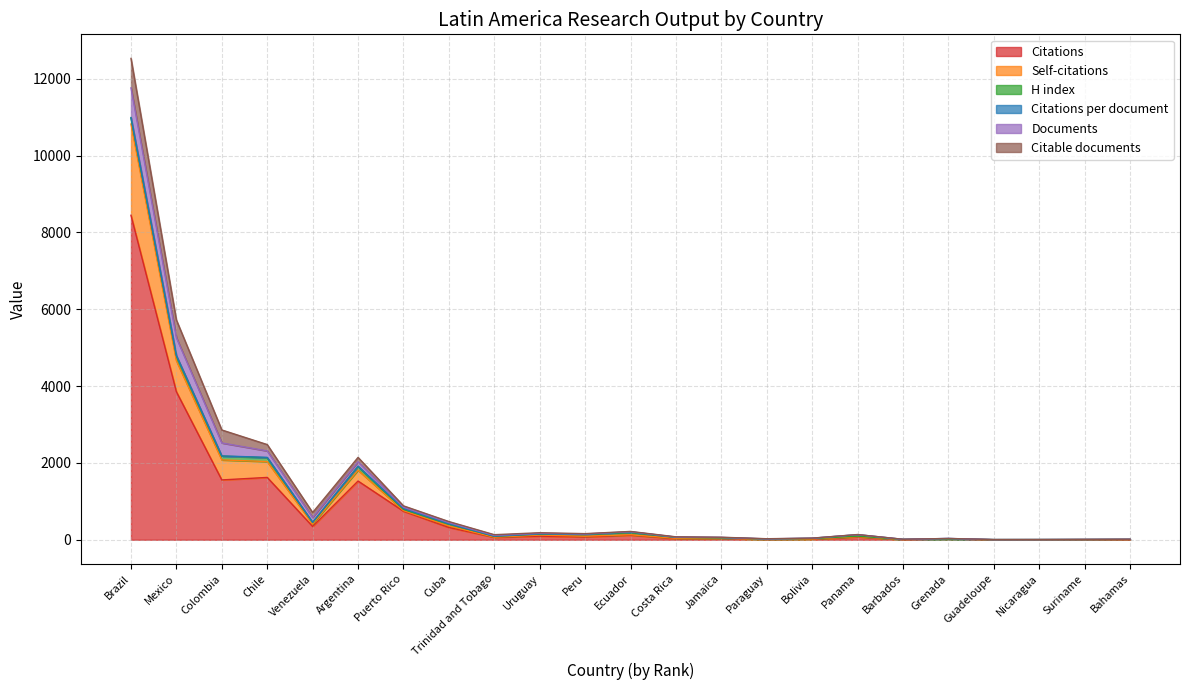

Is the value of Citations at Guadeloupe greater than the value of Citable documents at Jamaica?

No